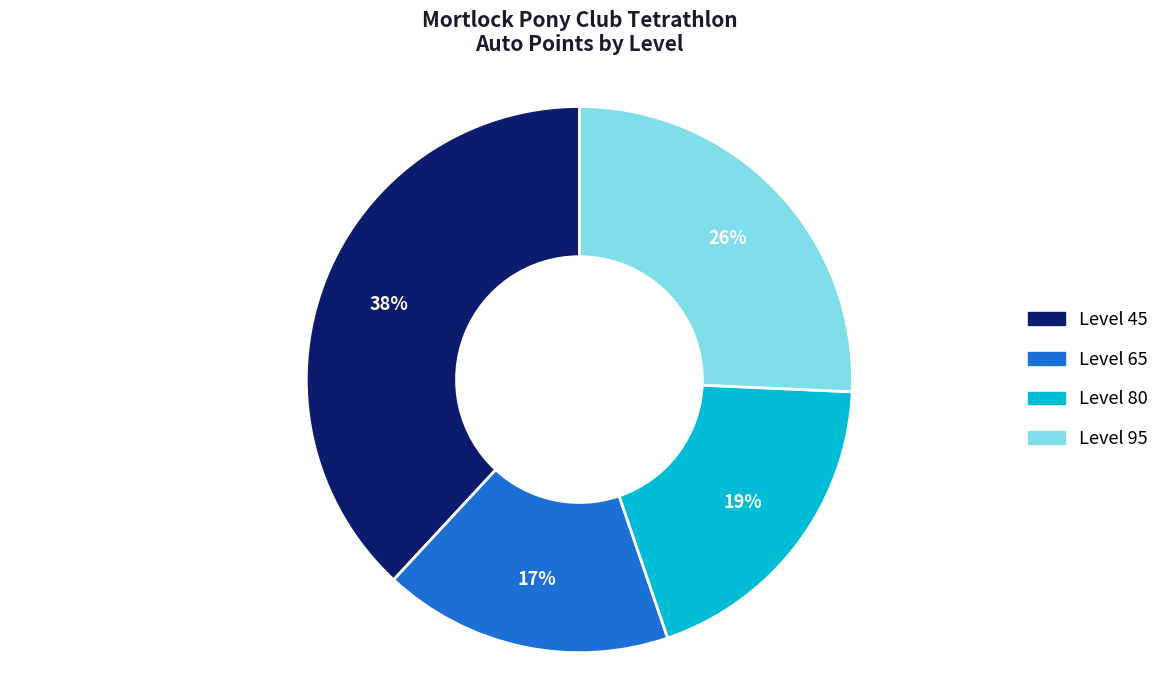

Does any single category account for the majority?

No